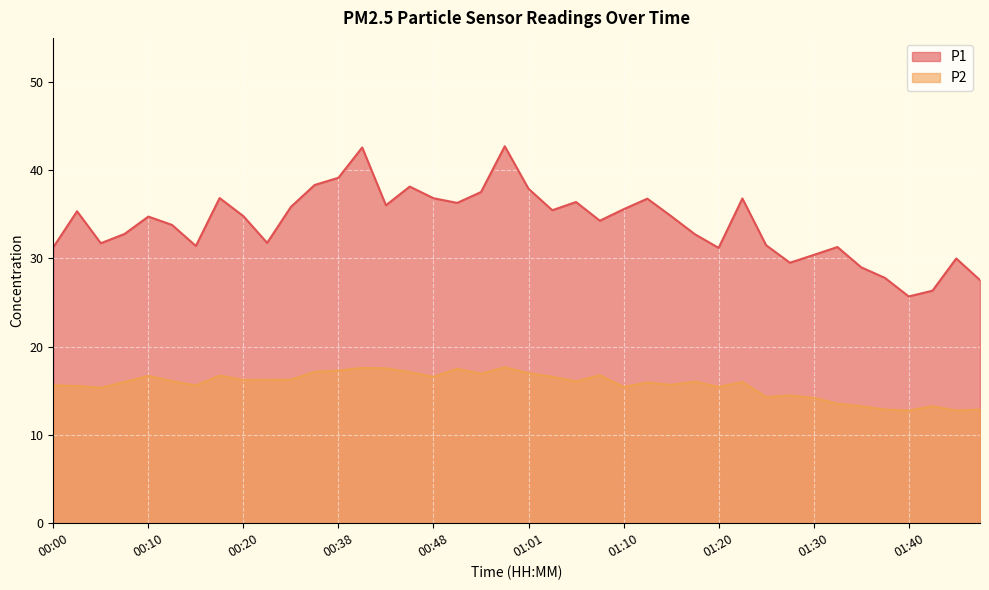

What is the label of the 36th point from the right?

00:10